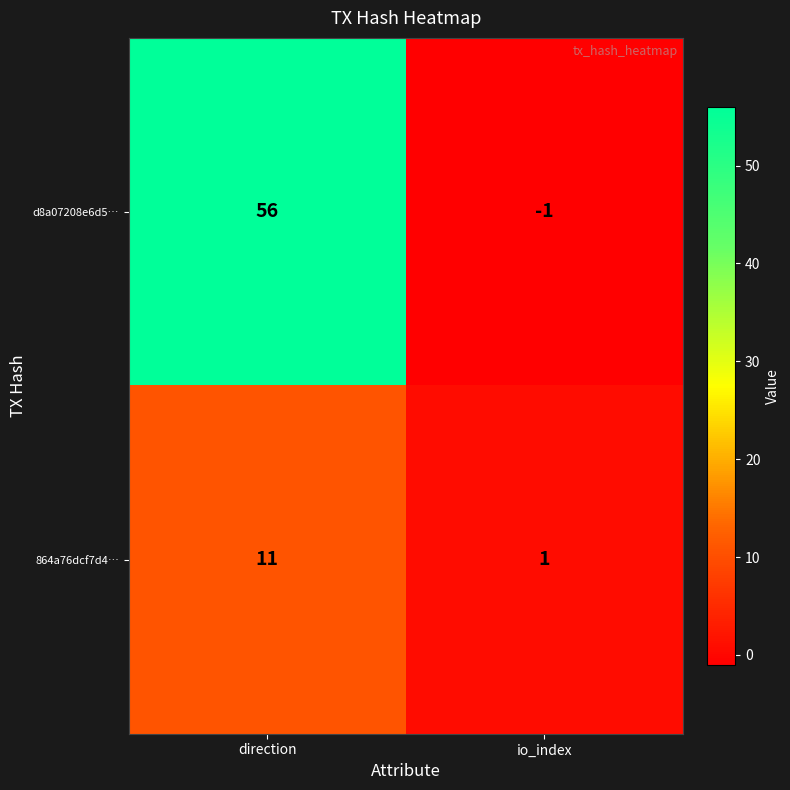

What is the highest value of the 864a76dcf7d4… series?

11